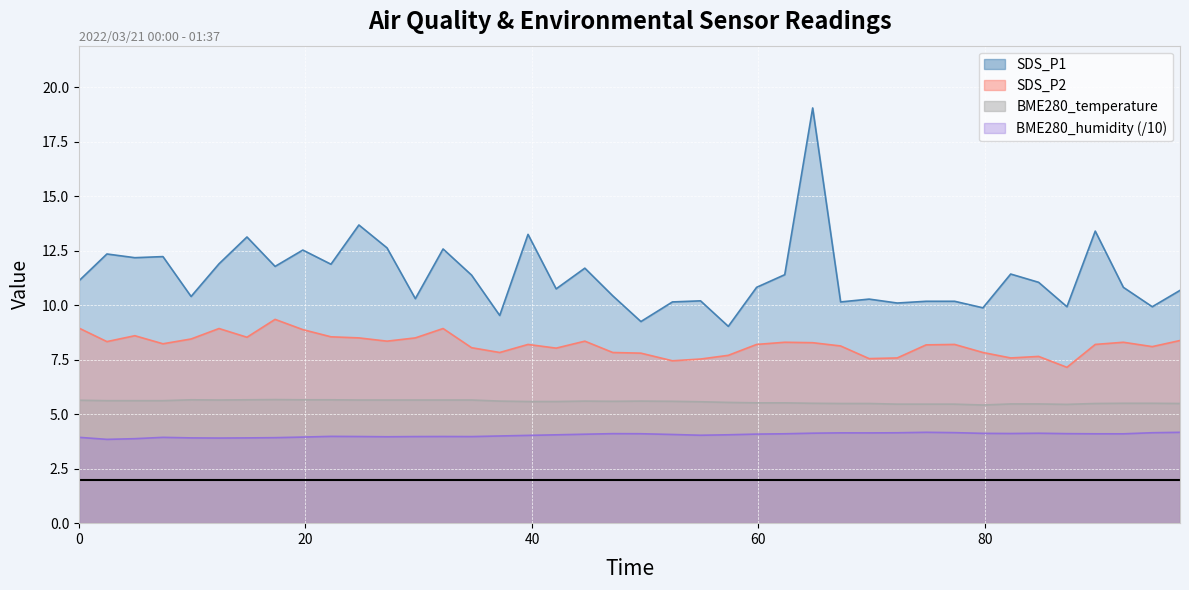

What is the sum of the BME280_temperature values at 2022/03/21 00:32:38 and 2022/03/21 01:25:13?

11.1